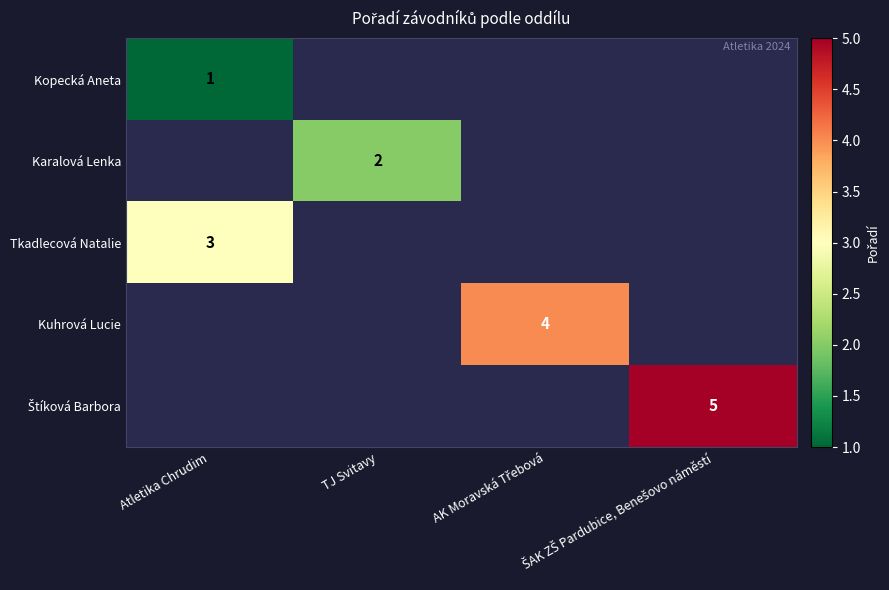

How many positive values does the Karalová Lenka series have?

1